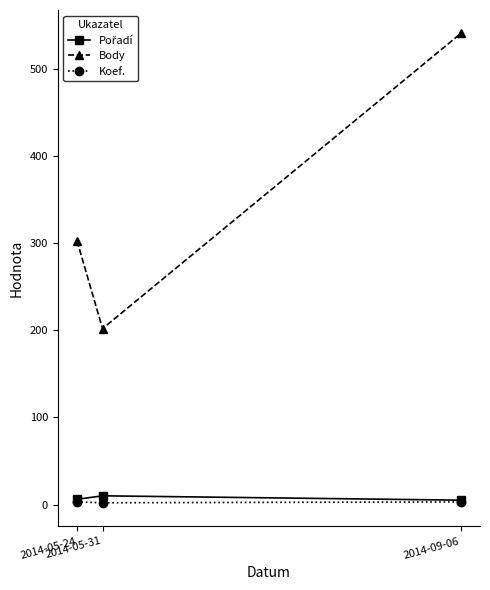

What position from the left is 2014-05-24?

1